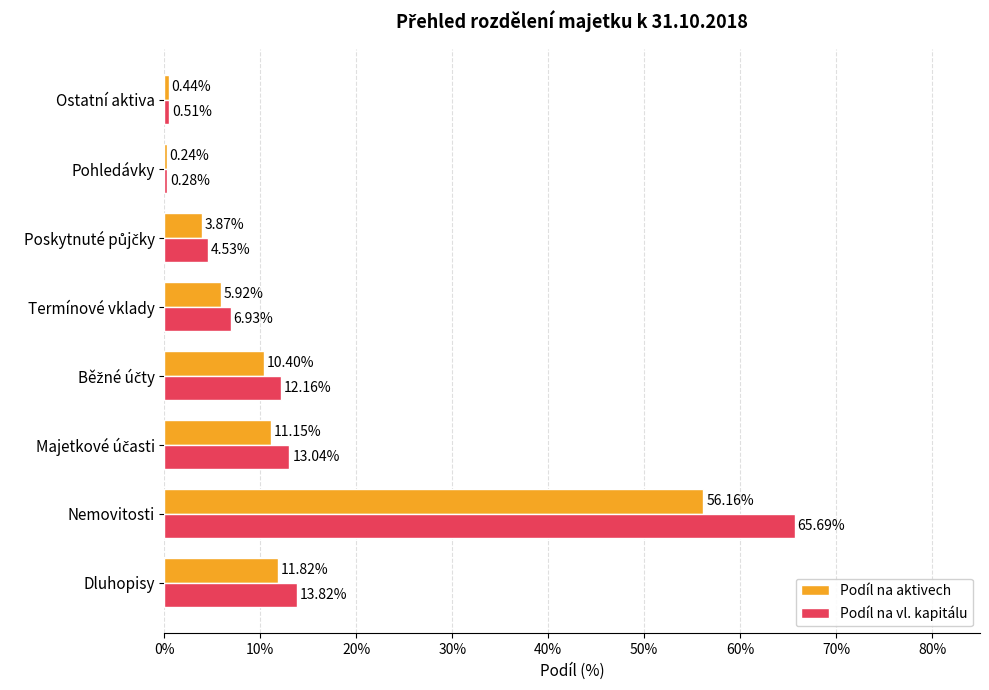

Which series has the largest range (max minus min)?

Podíl na vl. kapitálu